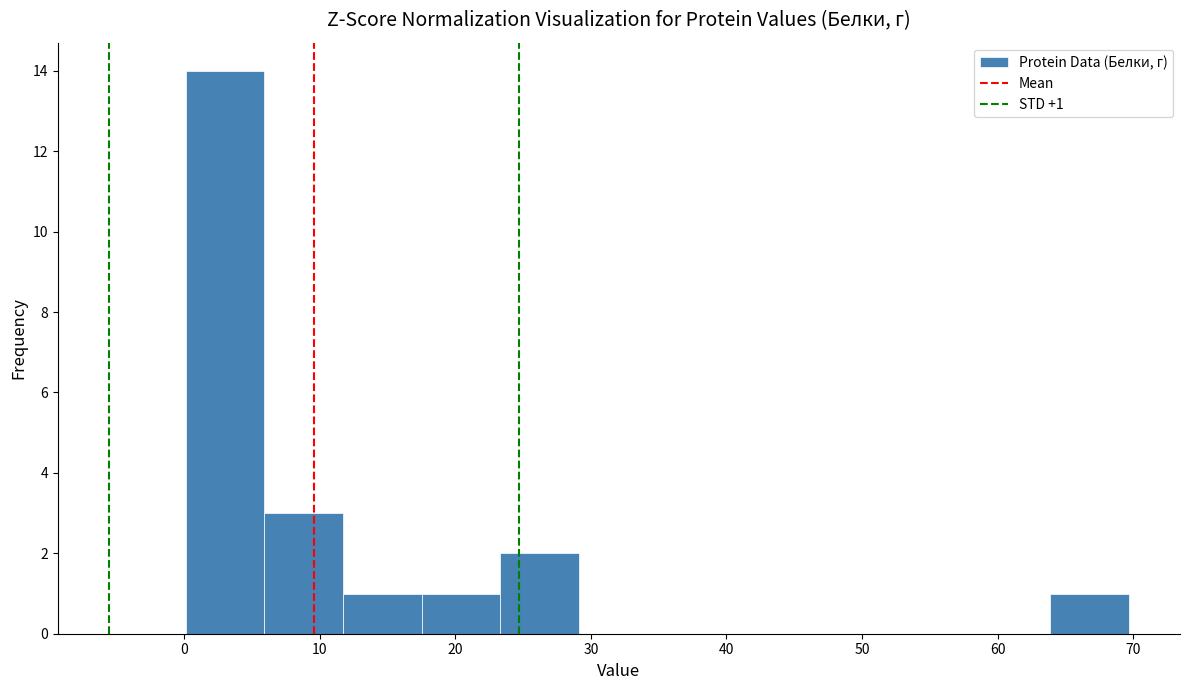

Which range on the x-axis has the tallest bar?

0.1 to 5.9